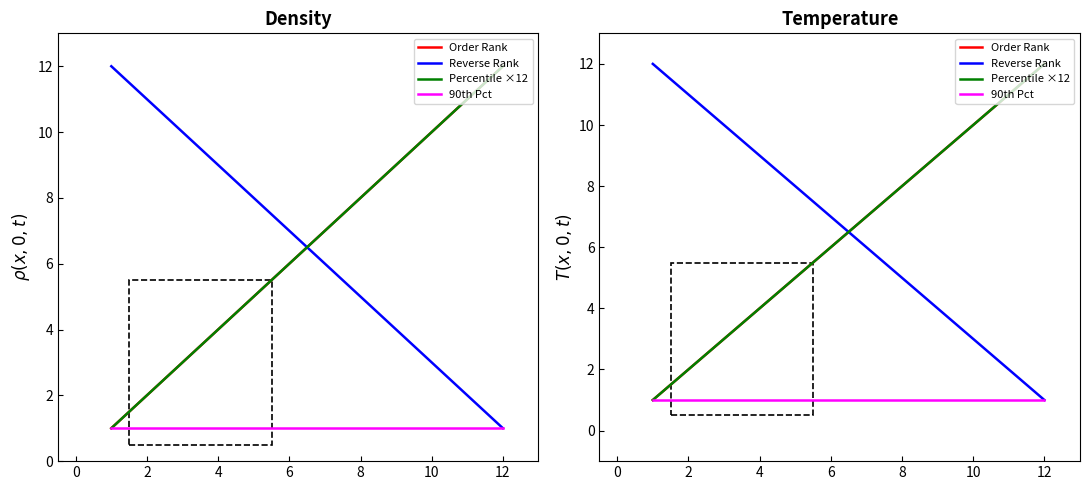

What is the value of the Percentile ×12 point at the 5th from the left?

5